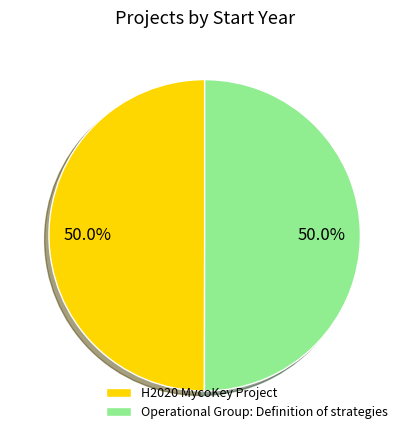

Combined, do Operational Group: Definition of strategies and H2020 MycoKey Project account for over 50%?

Yes